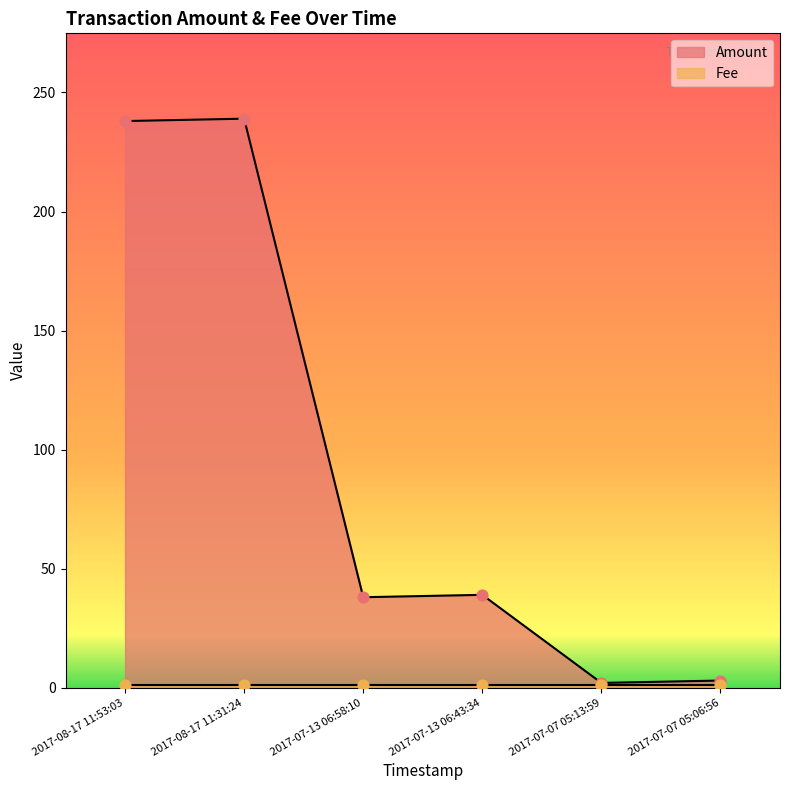

What is the change in value from 2017-08-17 11:53:03 to 2017-08-17 11:31:24?

+1